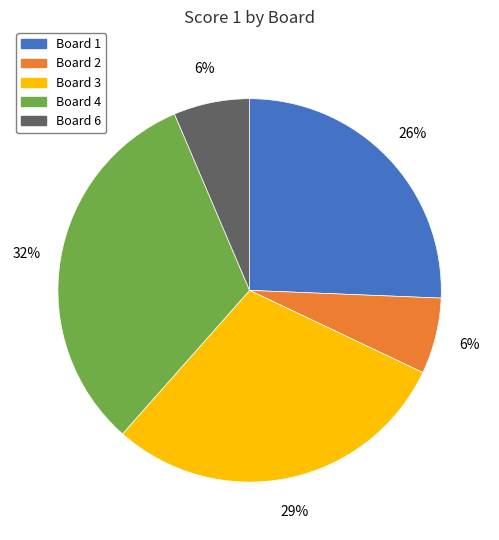

Count the number of slices in the pie.

5